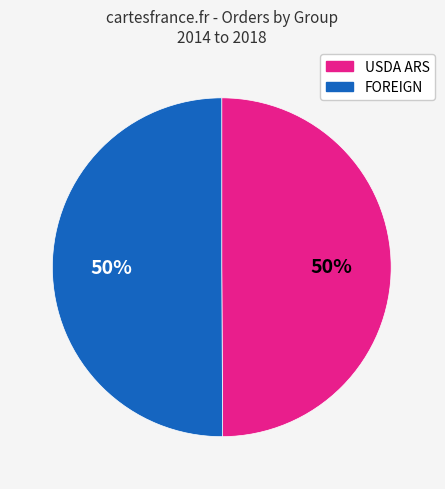

To the nearest percent, what is the average slice percentage?

50%